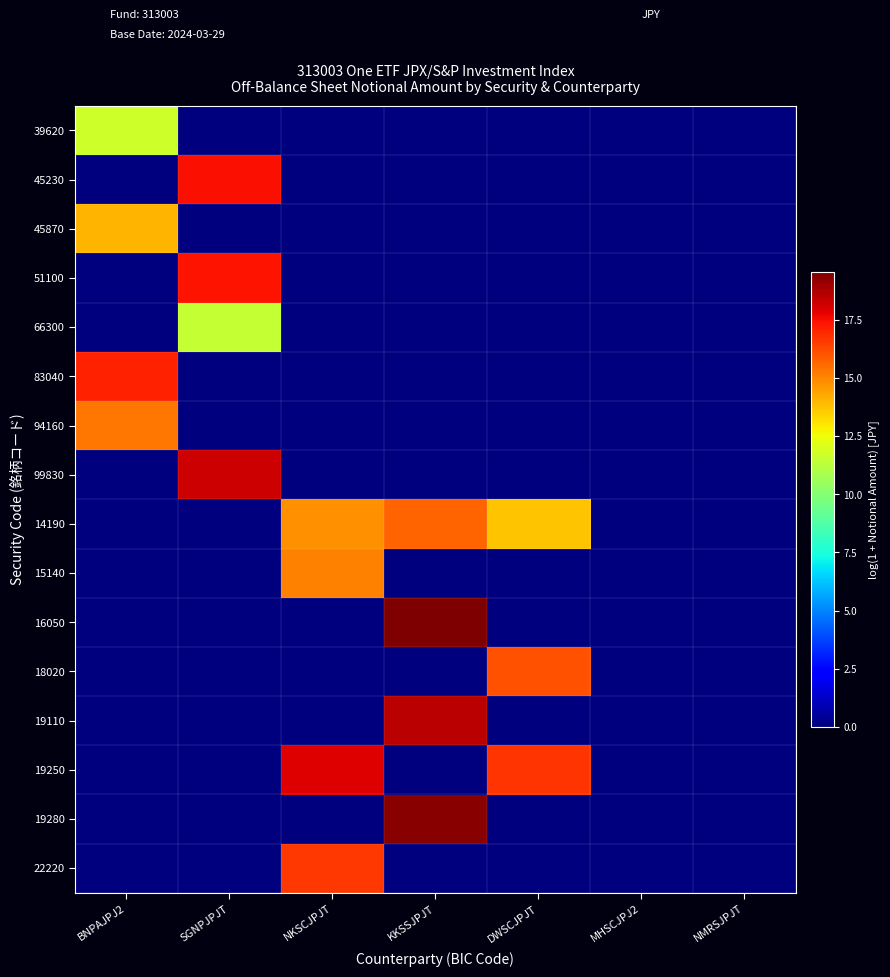

At KKSSJPJT, list the series in order from largest to smallest.

16050, 19280, 19110, 14190, 39620, 45230, 45870, 51100, 66300, 83040, 94160, 99830, 15140, 18020, 19250, 22220